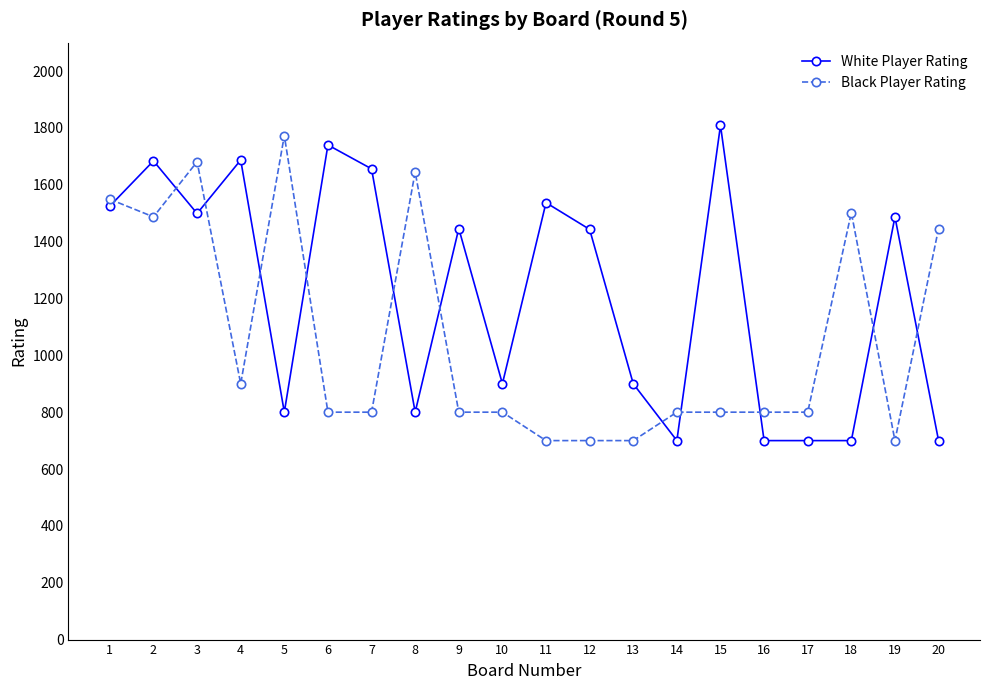

What is the maximum value for White Player Rating?

1809